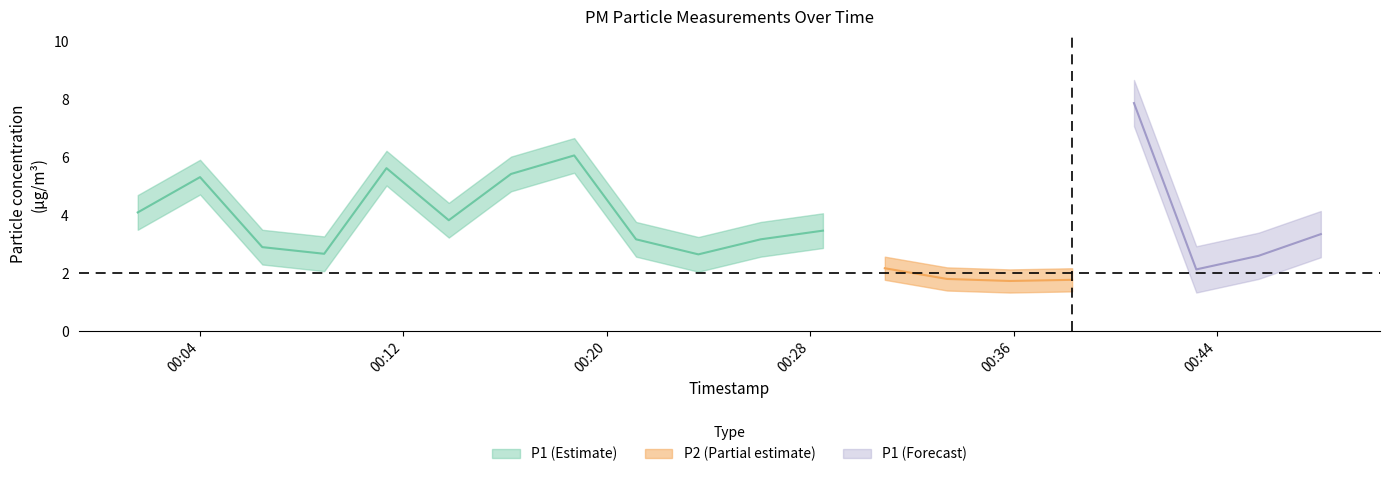

True or false: P2 has a value of 2.8 at 2022-08-01T00:35:51.

False